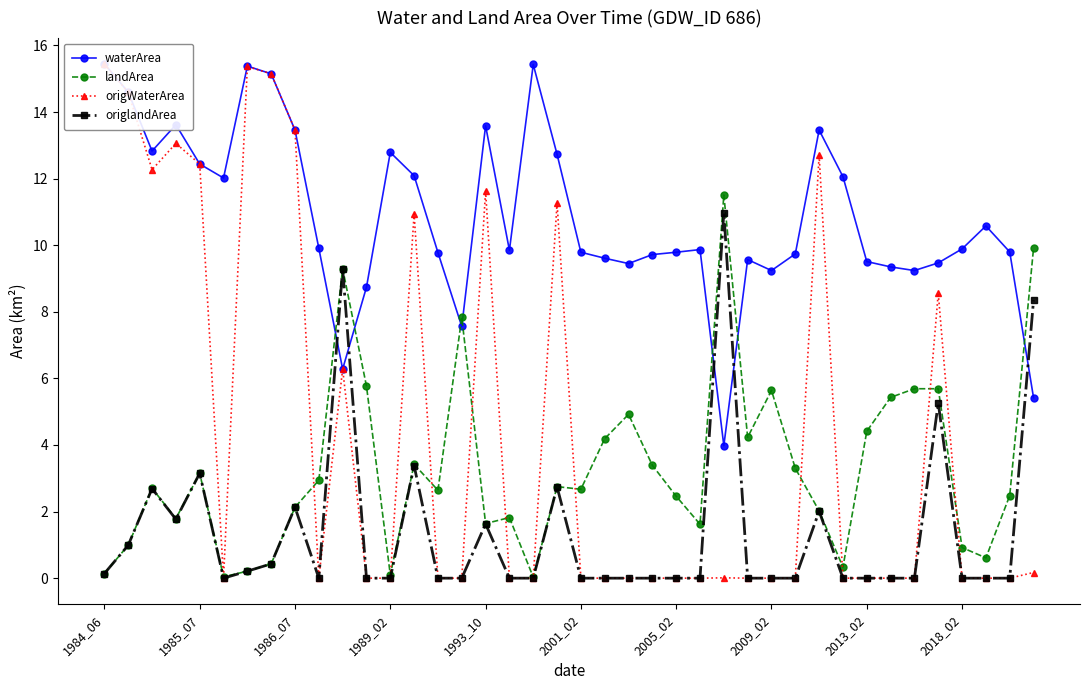

Rank the series by their maximum value, from highest to lowest.

waterArea, origWaterArea, landArea, origlandArea